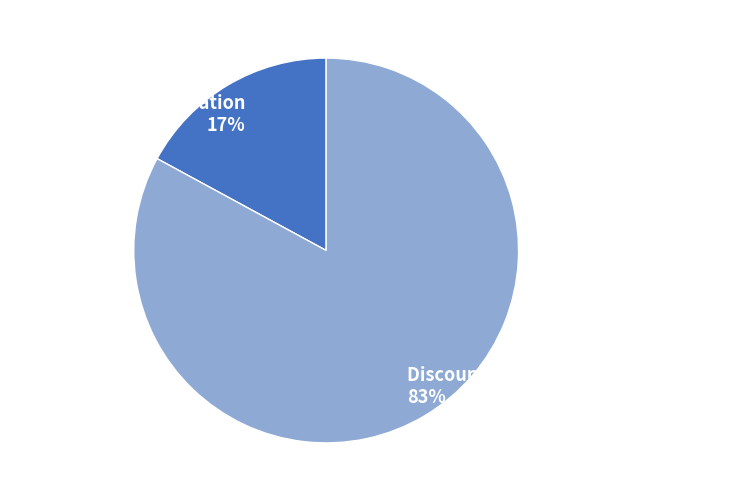

Combined, do Accumulated depreciation and Discounts on convertible debentures account for over 50%?

Yes